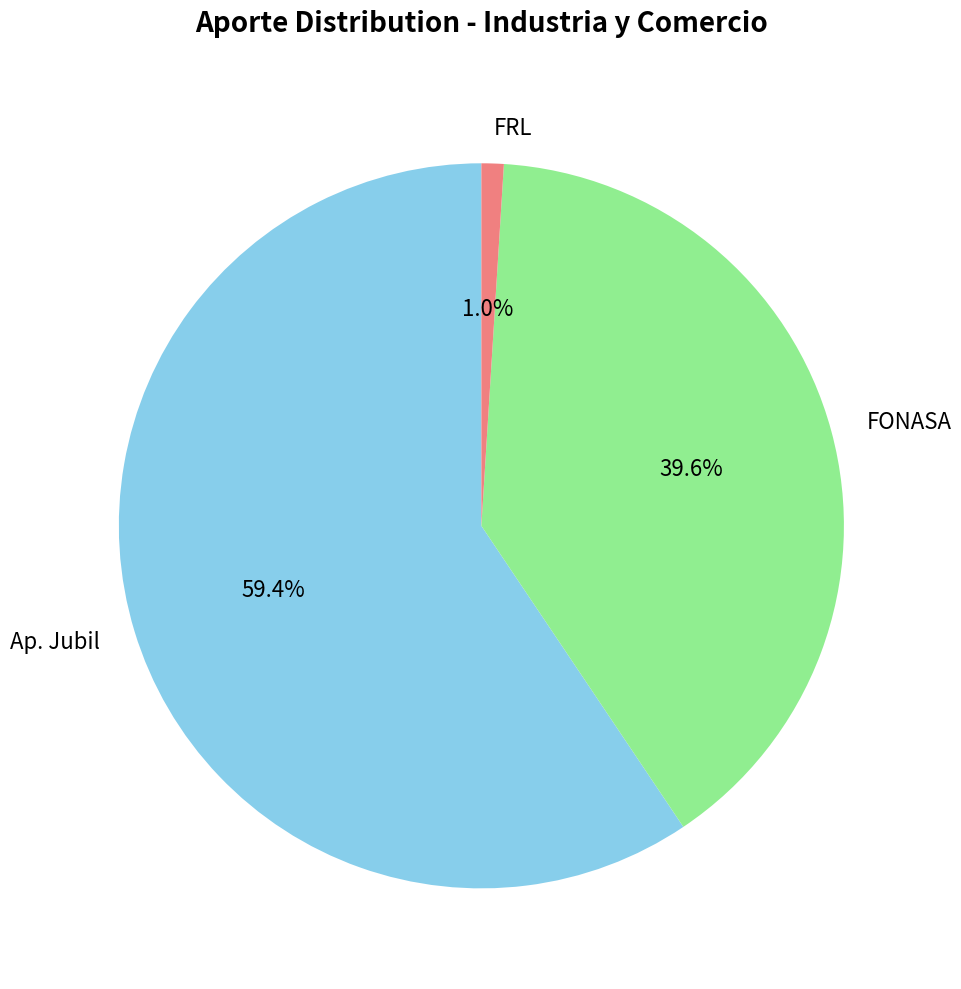

To the nearest percent, what is the difference between the largest and smallest slice percentages?

58%